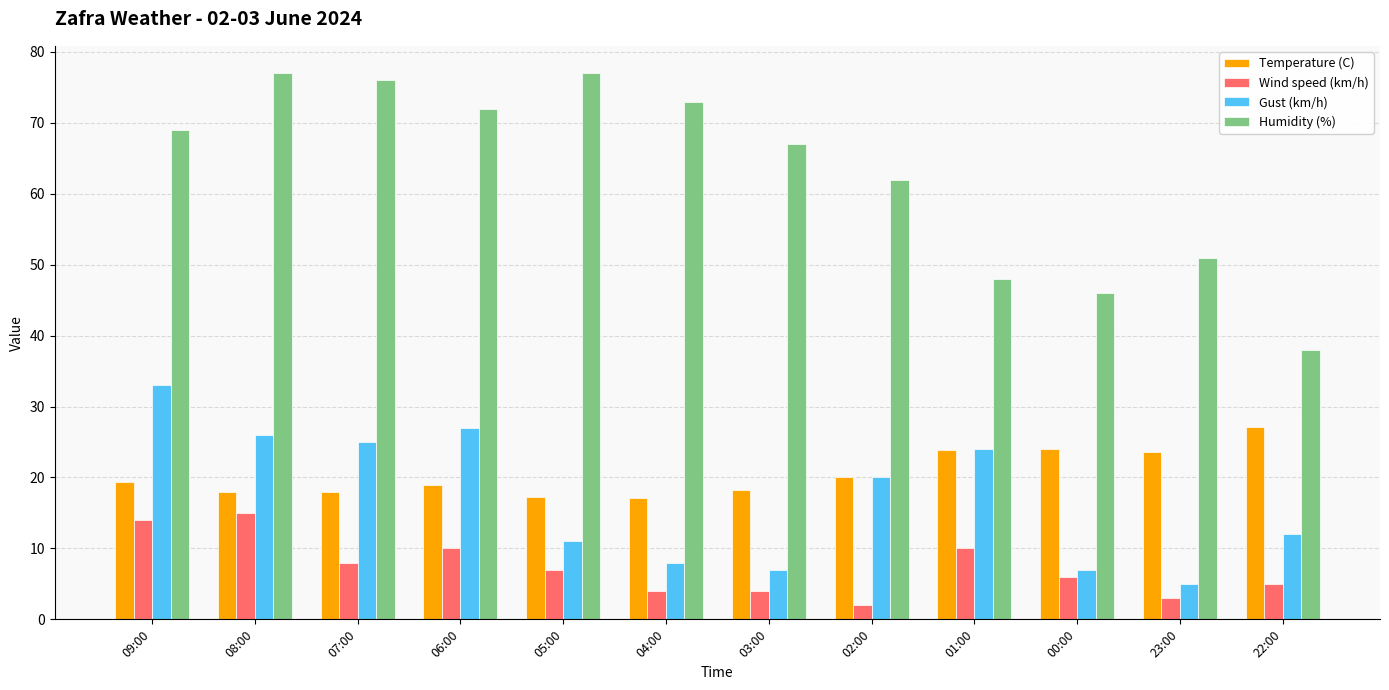

Is the value of Gust (km/h) at 08:00 greater than the value of Temperature (C) at 06:00?

Yes